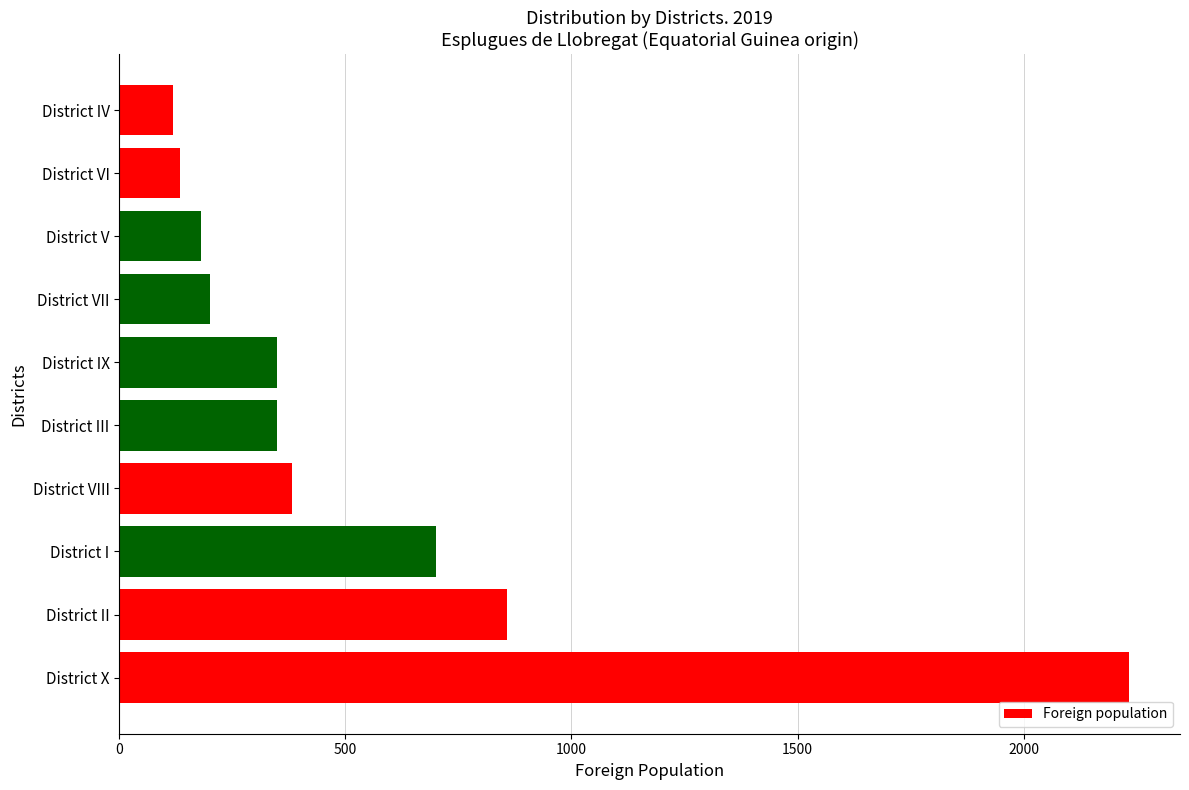

Reading top to bottom, what are all the values shown in this chart?

District IV=119	District VI=134	District V=180	District VII=200	District IX=348	District III=348	District VIII=381	District I=701	District II=857	District X=2234